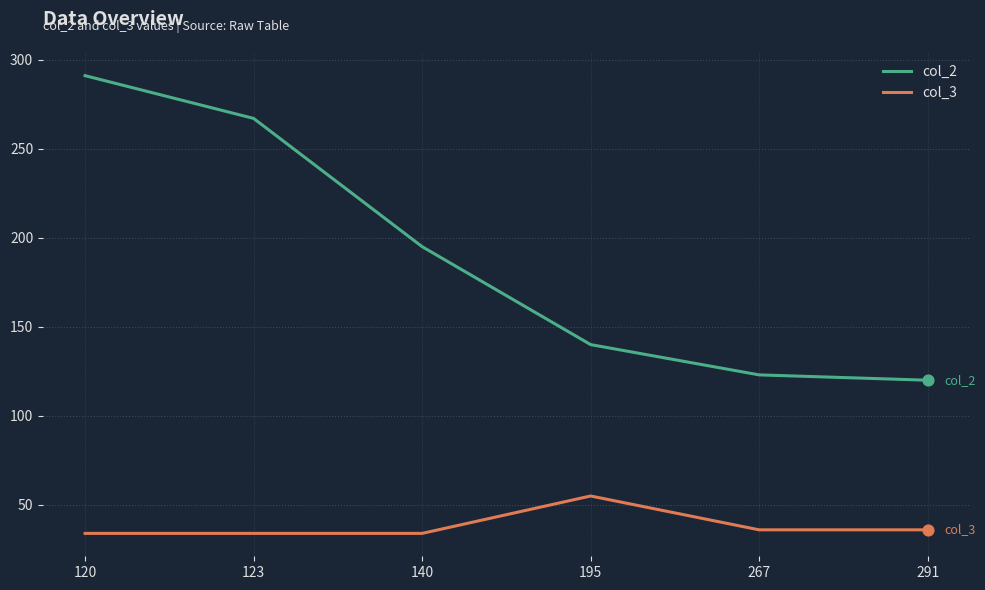

What is the total value across all series at 291?

156